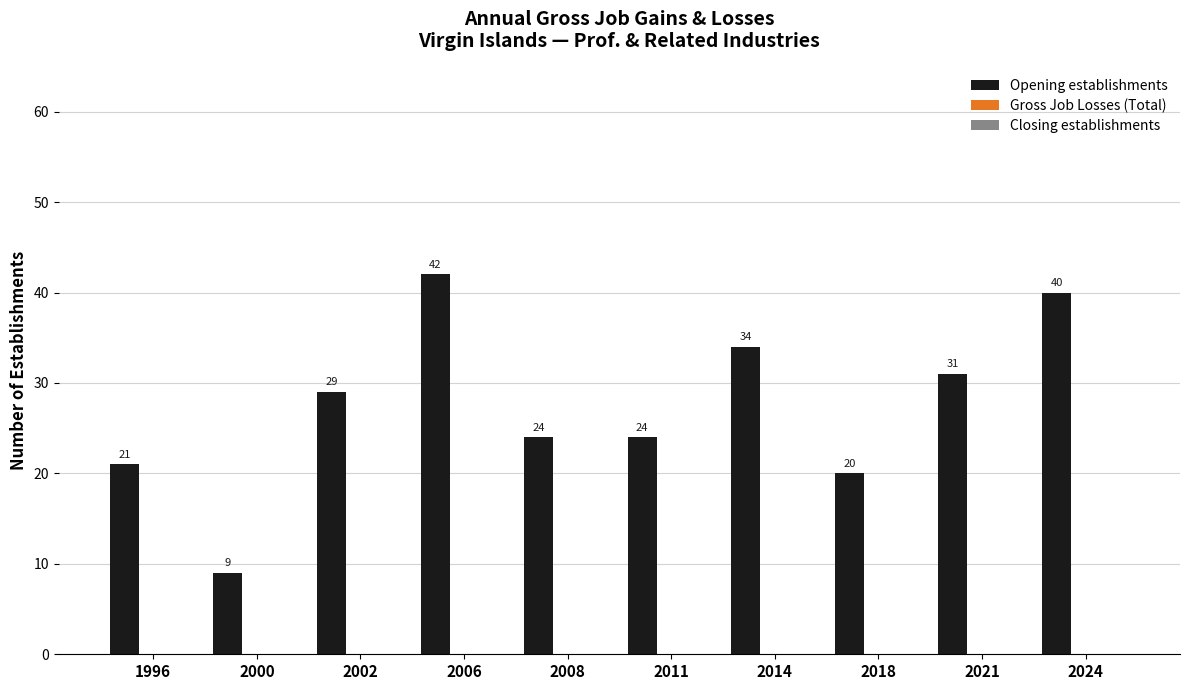

What is the minimum value shown in the chart?

9